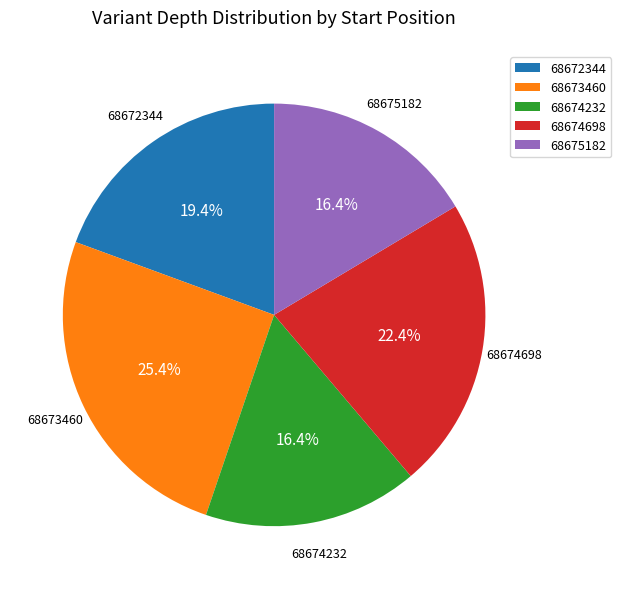

What is the largest slice in the pie chart?

68673460